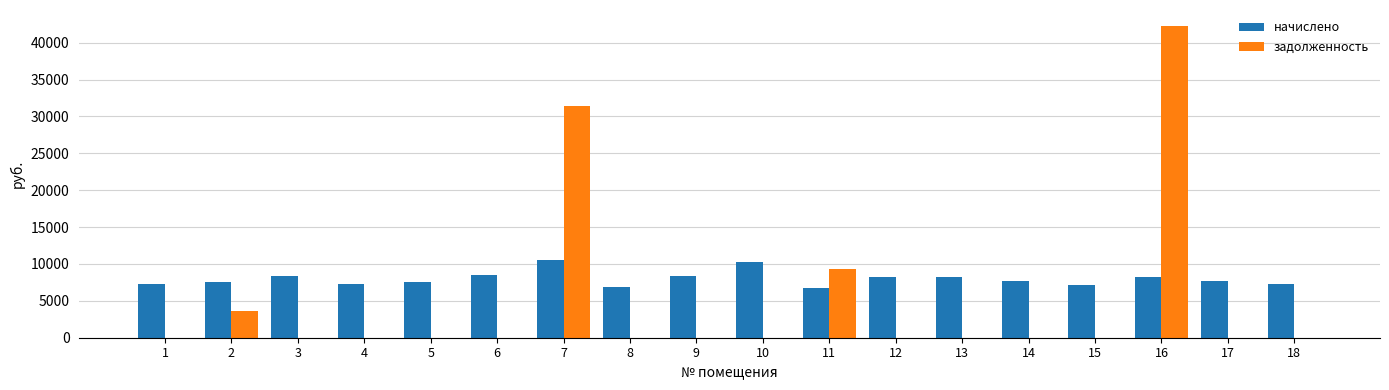

What is the sum of all задолженность values?

86649.8